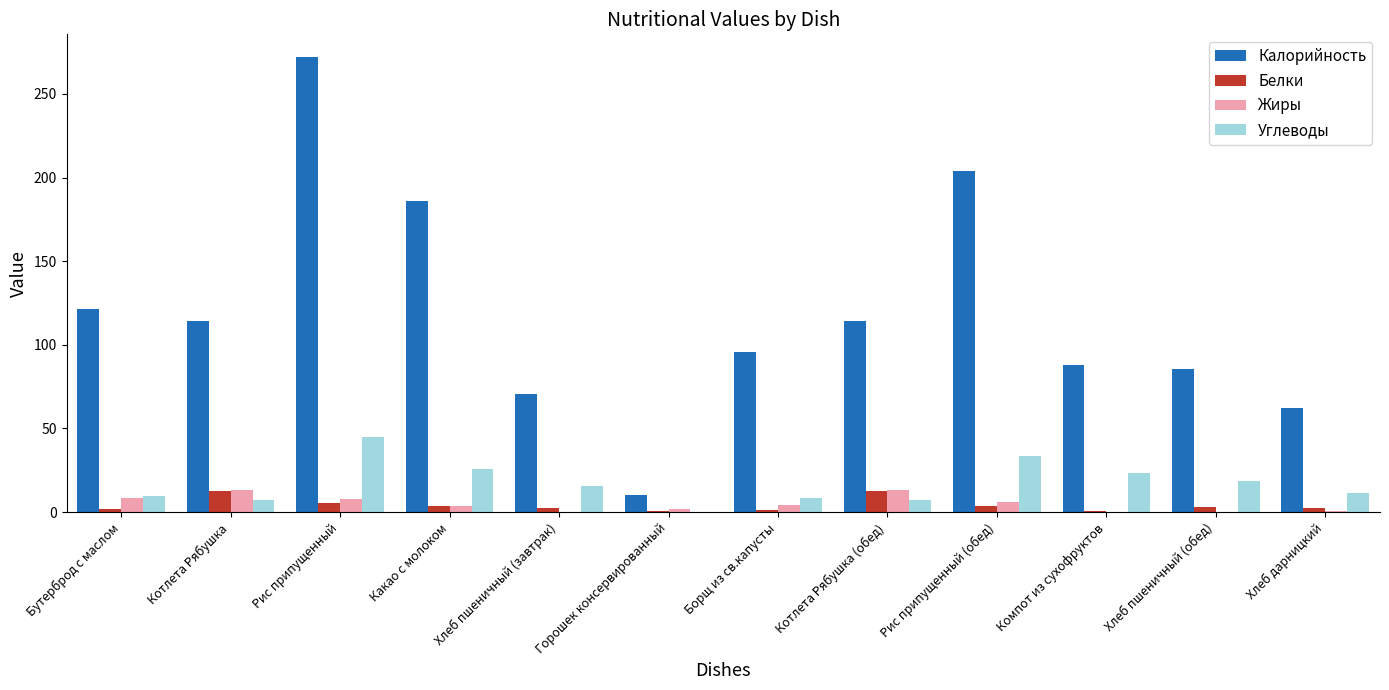

At which category is the sum across all series the highest?

Рис припущенный